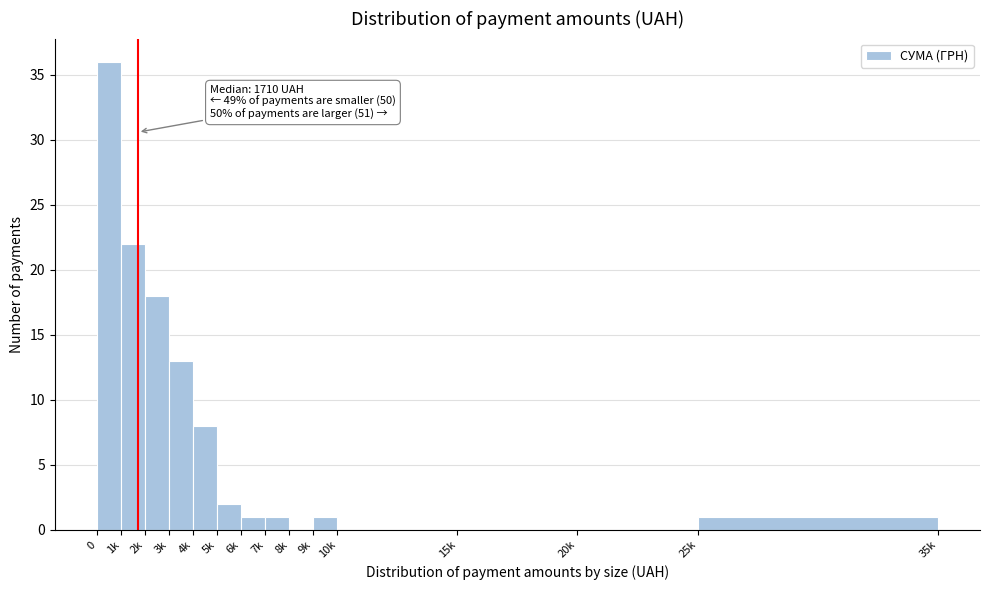

Reading left to right, extract all data points from this chart.

0=36	1k=22	2k=18	3k=13	4k=8	5k=2	6k=1	7k=1	8k=0	9k=1	10k=0	15k=0	20k=0	25k=1